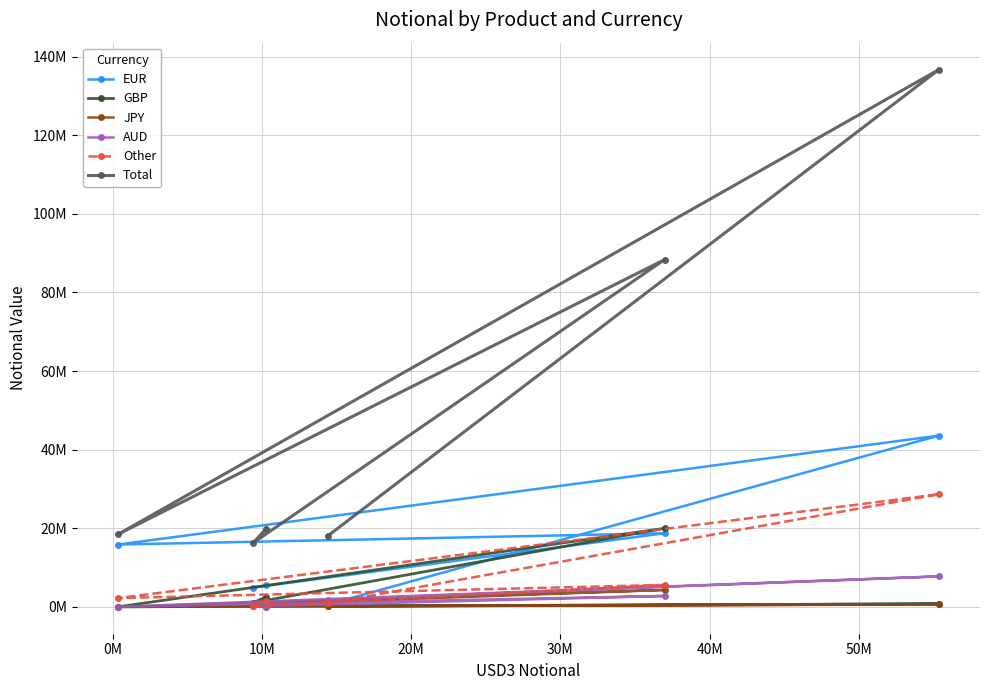

How many lines are shown in the chart?

6